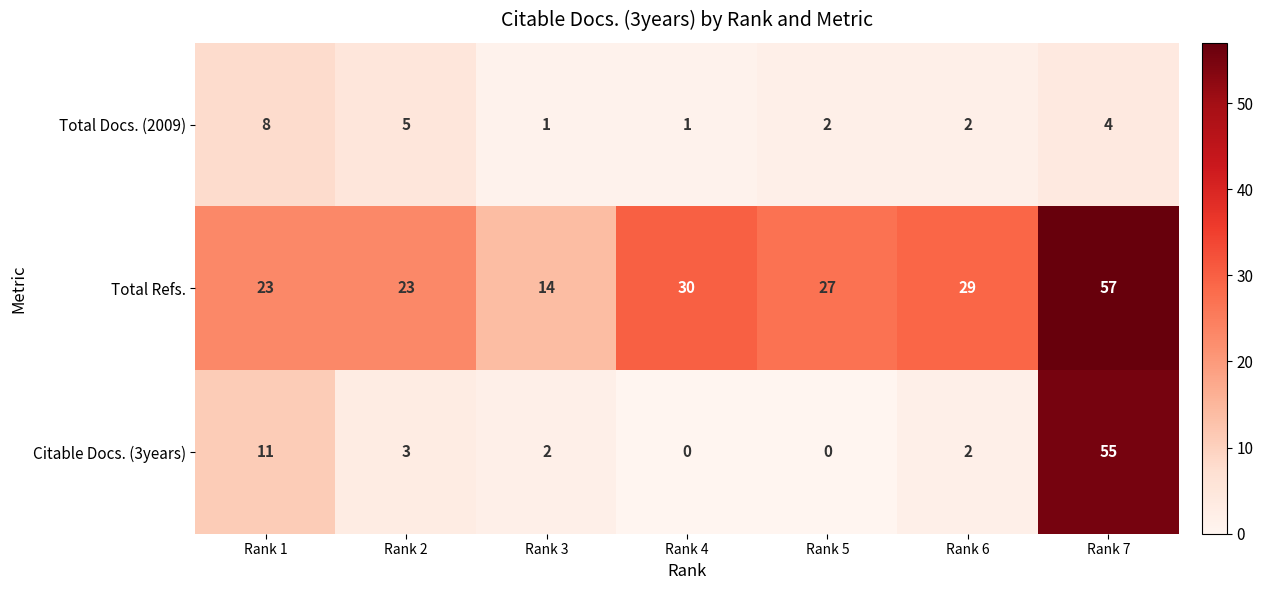

At which category does the chart reach its peak across all series?

Rank 7